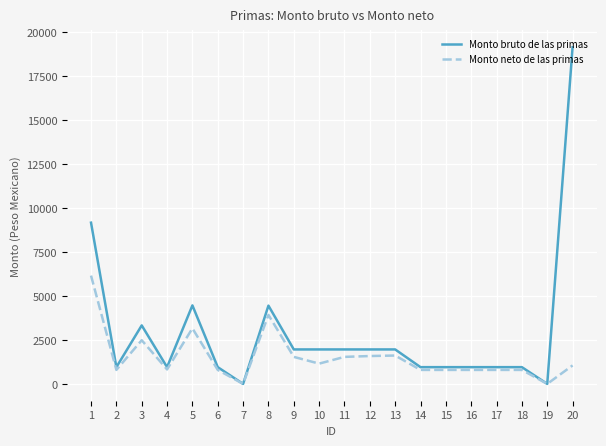

The value of Monto bruto de las primas at 5 is 4462.6. True or false?

True